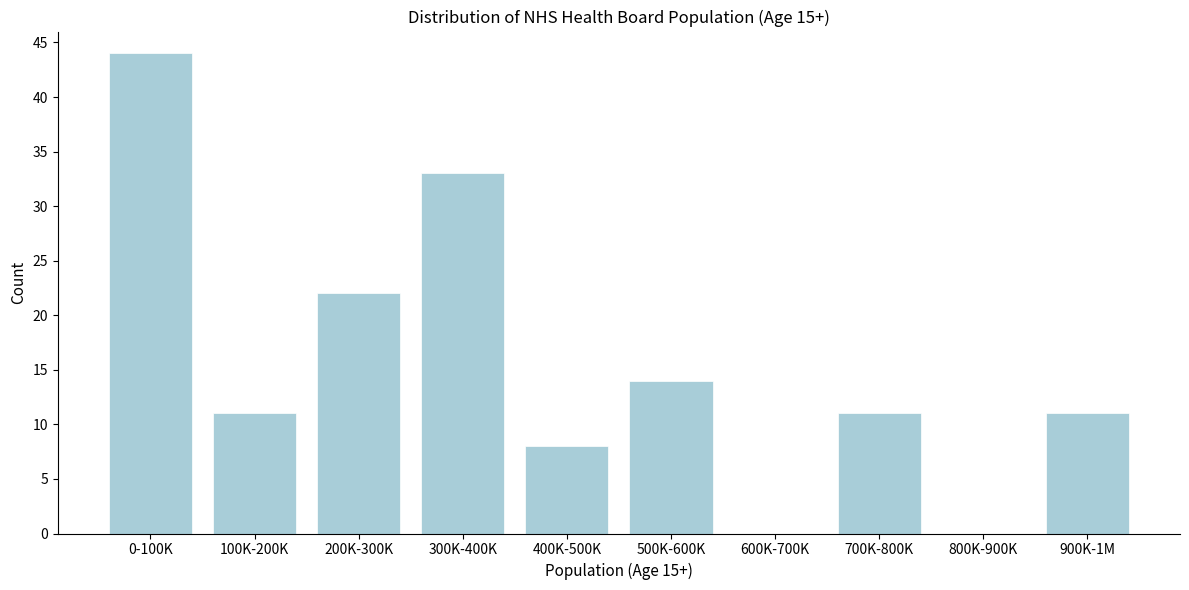

Reading left to right, transcribe all the data shown in this chart.

0-100K=44	100K-200K=11	200K-300K=22	300K-400K=33	400K-500K=8	500K-600K=14	600K-700K=0	700K-800K=11	800K-900K=0	900K-1M=11